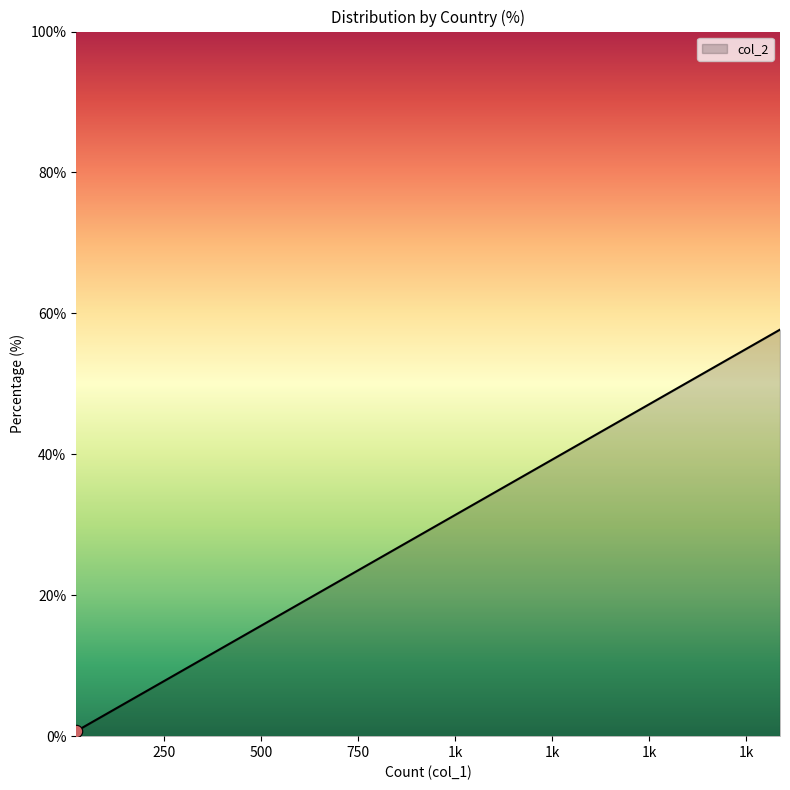

What is the difference between the maximum and minimum values?

57.0